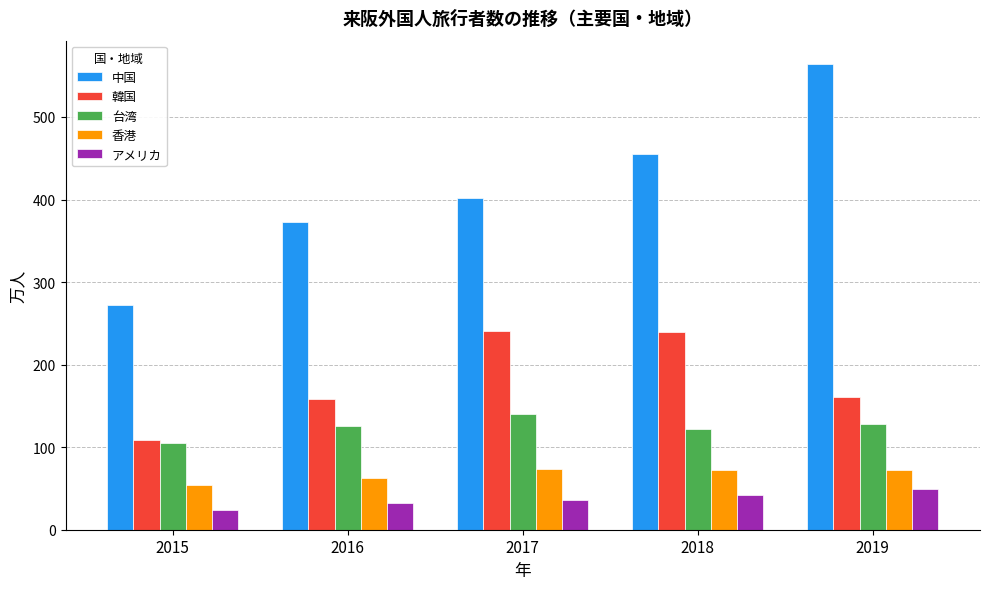

Does the chart contain any negative values?

No